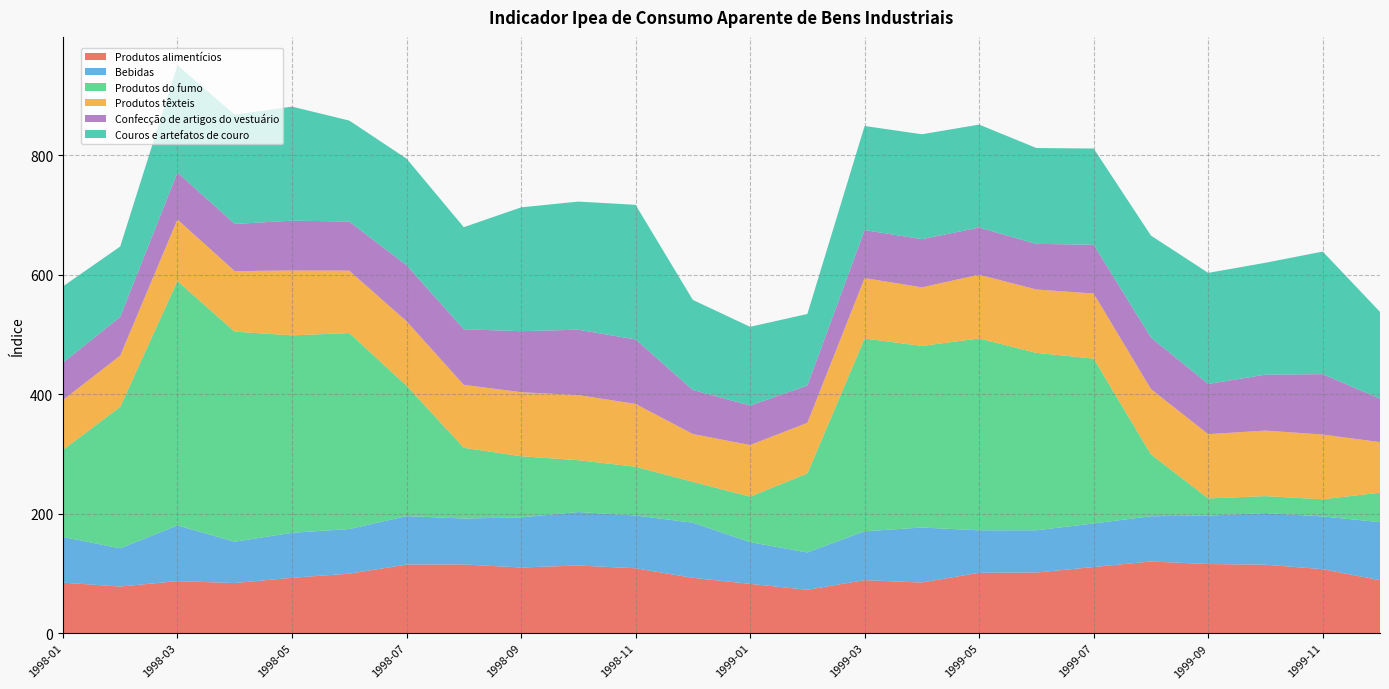

Reading left to right, what are all the values shown in this chart?

Produtos alimentícios: 1998-01=84.5	1998-02=78.0	1998-03=87.1	1998-04=83.8	1998-05=92.7	1998-06=99.6	1998-07=114.8	1998-08=115.0	1998-09=109.9	1998-10=113.2	1998-11=108.6	1998-12=92.6	1999-01=82.5	1999-02=72.6	1999-03=88.7	1999-04=84.7	1999-05=101.1	1999-06=101.5	1999-07=110.7	1999-08=119.9	1999-09=115.7	1999-10=114.6	1999-11=107.1	1999-12=88.6
Bebidas: 1998-01=76.5	1998-02=64.0	1998-03=93.2	1998-04=69.2	1998-05=75.3	1998-06=74.7	1998-07=81.2	1998-08=76.9	1998-09=83.8	1998-10=89.6	1998-11=88.3	1998-12=92.4	1999-01=69.9	1999-02=62.5	1999-03=81.8	1999-04=92.1	1999-05=71.0	1999-06=70.7	1999-07=72.9	1999-08=75.8	1999-09=81.0	1999-10=86.5	1999-11=88.3	1999-12=97.2
Produtos do fumo: 1998-01=145.7	1998-02=236.9	1998-03=409.1	1998-04=351.6	1998-05=330.6	1998-06=328.2	1998-07=218.3	1998-08=118.5	1998-09=102.4	1998-10=86.7	1998-11=81.6	1998-12=68.4	1999-01=76.1	1999-02=132.3	1999-03=322.6	1999-04=304.0	1999-05=321.1	1999-06=297.0	1999-07=276.0	1999-08=103.5	1999-09=28.8	1999-10=28.3	1999-11=28.7	1999-12=49.4
Produtos têxteis: 1998-01=83.5	1998-02=85.8	1998-03=103.1	1998-04=101.4	1998-05=108.7	1998-06=104.5	1998-07=108.0	1998-08=105.3	1998-09=107.2	1998-10=109.0	1998-11=105.2	1998-12=80.0	1999-01=86.4	1999-02=84.8	1999-03=101.3	1999-04=98.0	1999-05=106.8	1999-06=106.2	1999-07=108.9	1999-08=109.4	1999-09=107.5	1999-10=109.7	1999-11=108.4	1999-12=84.6
Confecção de artigos do vestuário: 1998-01=62.5	1998-02=65.0	1998-03=78.6	1998-04=79.0	1998-05=83.4	1998-06=82.2	1998-07=93.9	1998-08=93.0	1998-09=102.1	1998-10=109.5	1998-11=107.9	1998-12=73.7	1999-01=66.1	1999-02=62.4	1999-03=80.3	1999-04=80.7	1999-05=78.9	1999-06=76.4	1999-07=81.7	1999-08=86.2	1999-09=84.1	1999-10=93.6	1999-11=101.1	1999-12=72.7
Couros e artefatos de couro: 1998-01=127.7	1998-02=117.7	1998-03=179.5	1998-04=183.0	1998-05=190.9	1998-06=169.1	1998-07=178.4	1998-08=170.9	1998-09=207.3	1998-10=214.5	1998-11=225.4	1998-12=150.8	1999-01=131.8	1999-02=119.8	1999-03=174.3	1999-04=175.6	1999-05=172.4	1999-06=160.4	1999-07=161.1	1999-08=170.7	1999-09=185.9	1999-10=187.3	1999-11=205.2	1999-12=145.3